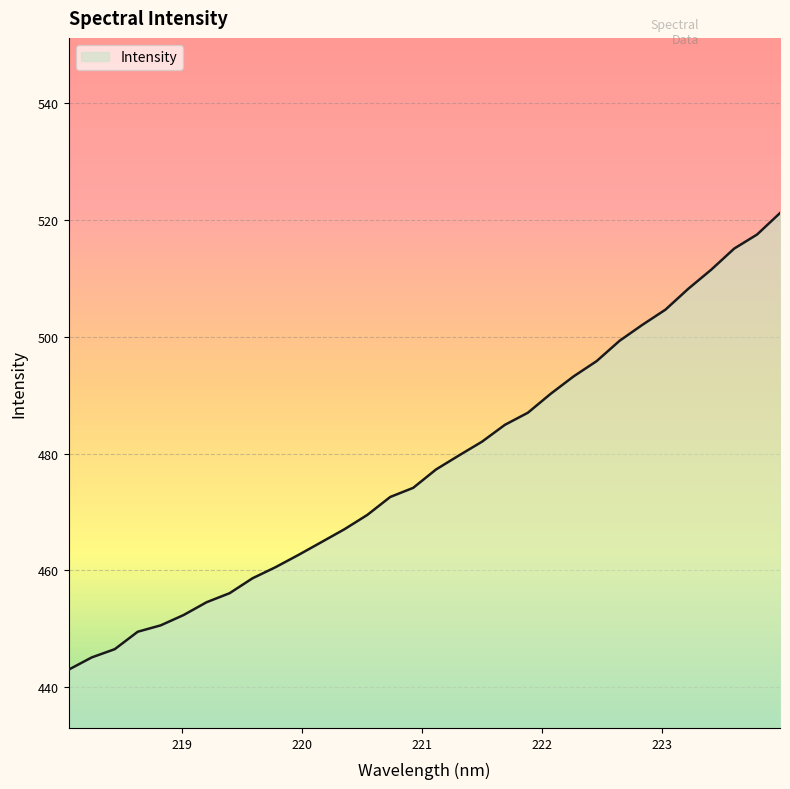

What is the difference between the maximum and minimum values?

78.2